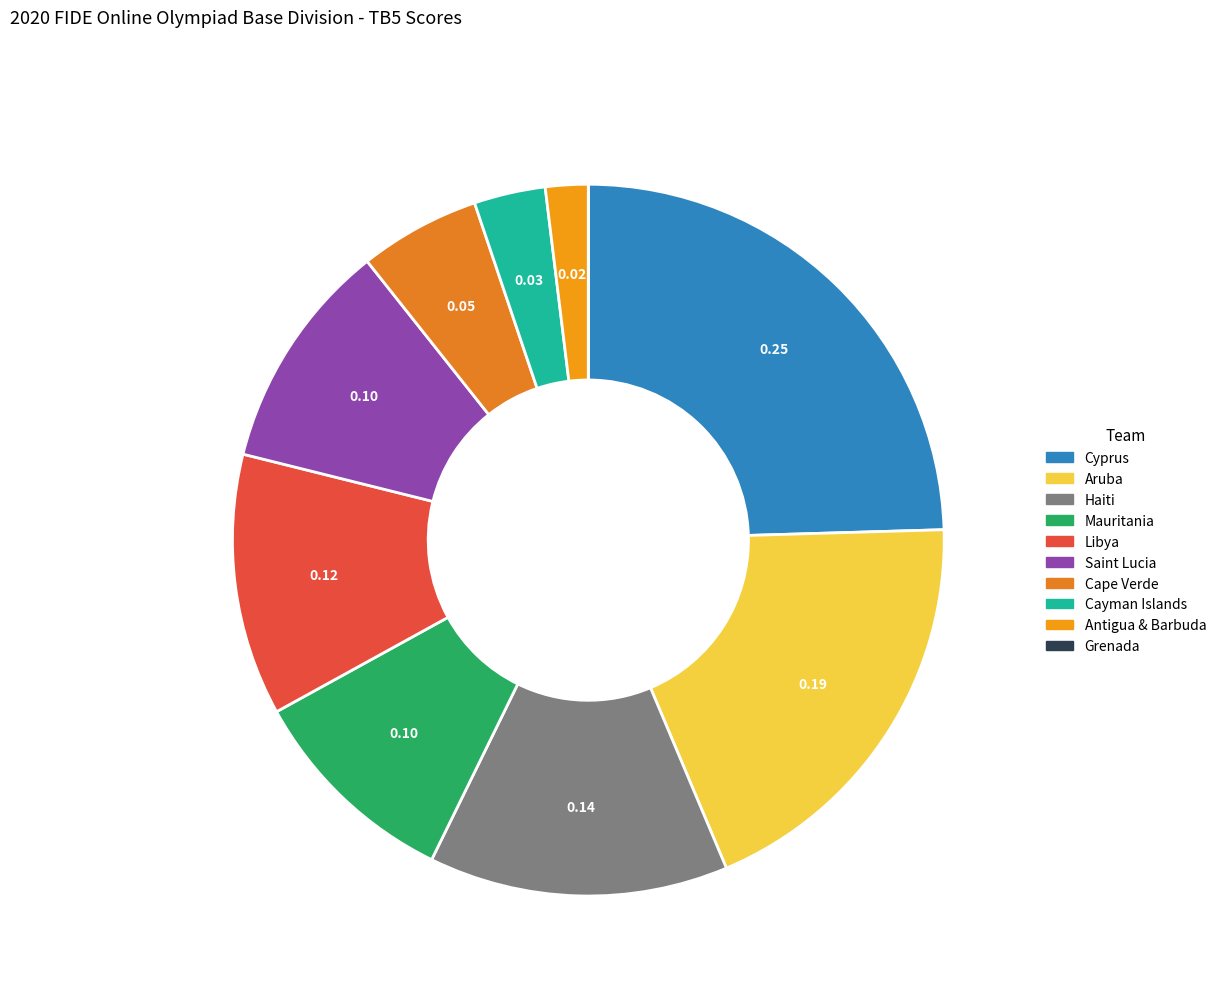

Does Saint Lucia account for over 50% of the chart?

No